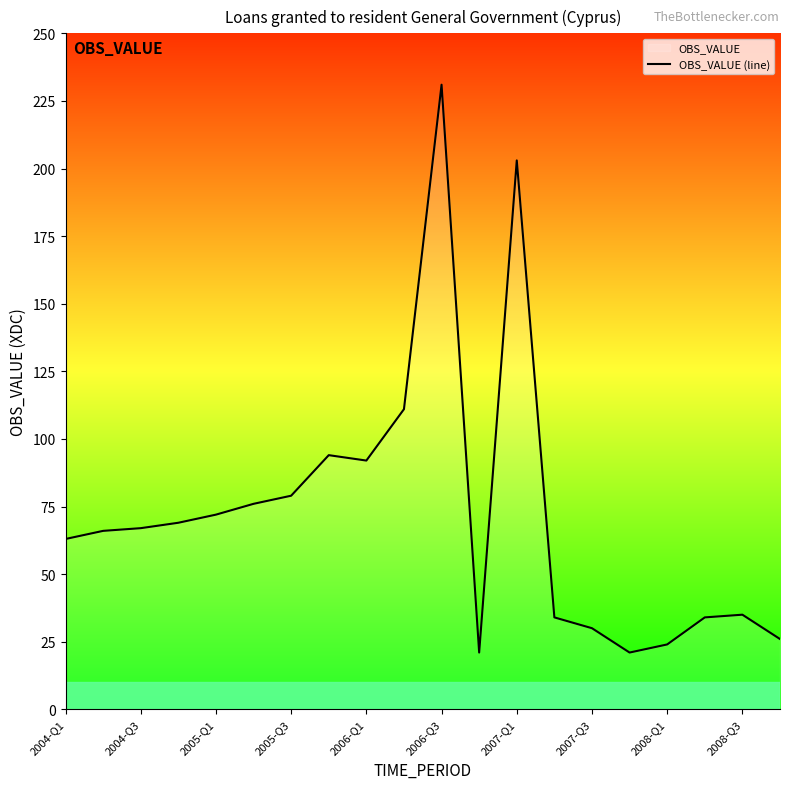

What is the ratio of the value at 2007-Q3 to the value at 2006-Q3?

0.1